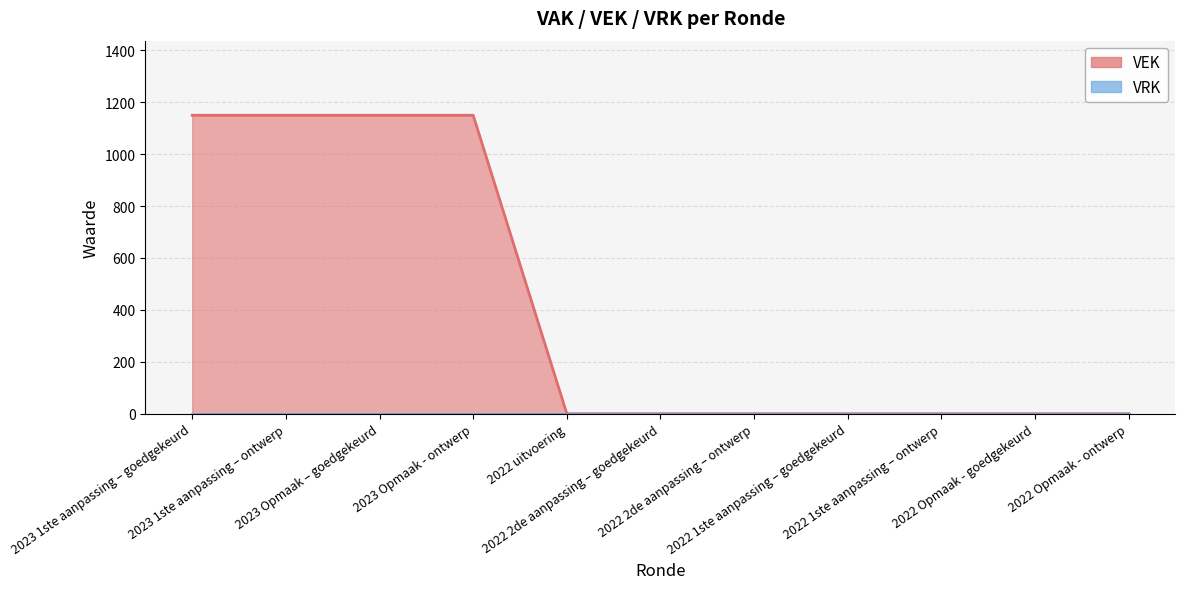

List the labels in order of value, smallest first.

2022 uitvoering, 2022 2de aanpassing – goedgekeurd, 2022 2de aanpassing – ontwerp, 2022 1ste aanpassing – goedgekeurd, 2022 1ste aanpassing – ontwerp, 2022 Opmaak - goedgekeurd, 2022 Opmaak - ontwerp, 2023 1ste aanpassing – goedgekeurd, 2023 1ste aanpassing – ontwerp, 2023 Opmaak – goedgekeurd, 2023 Opmaak - ontwerp